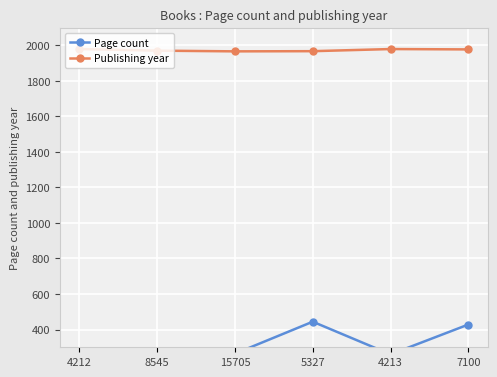

What is the greatest value displayed?

1979